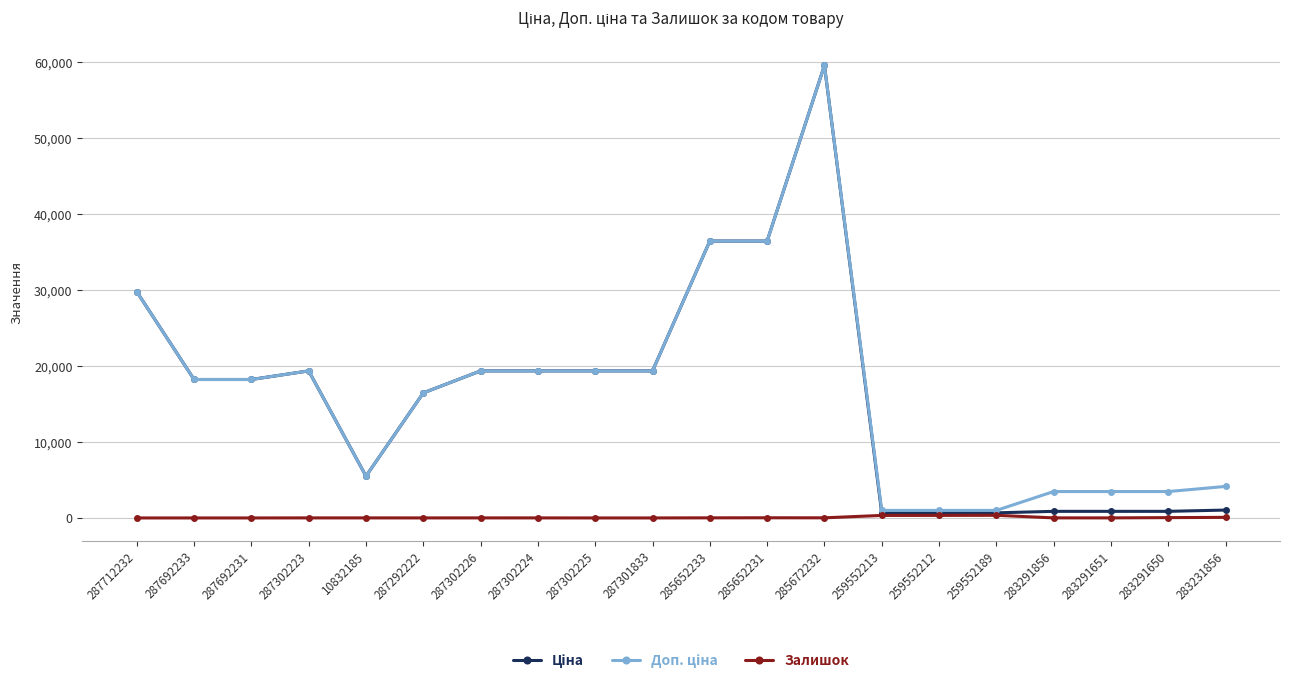

What is the total value across all series at 287302223?

38693.1